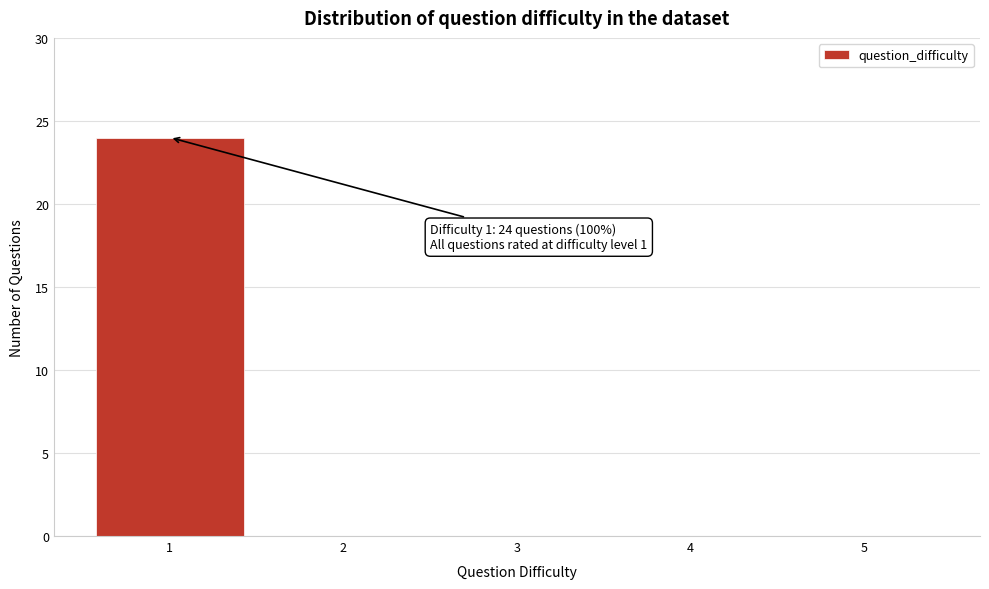

Reading left to right, extract all data points from this chart.

1=24	2=0	3=0	4=0	5=0